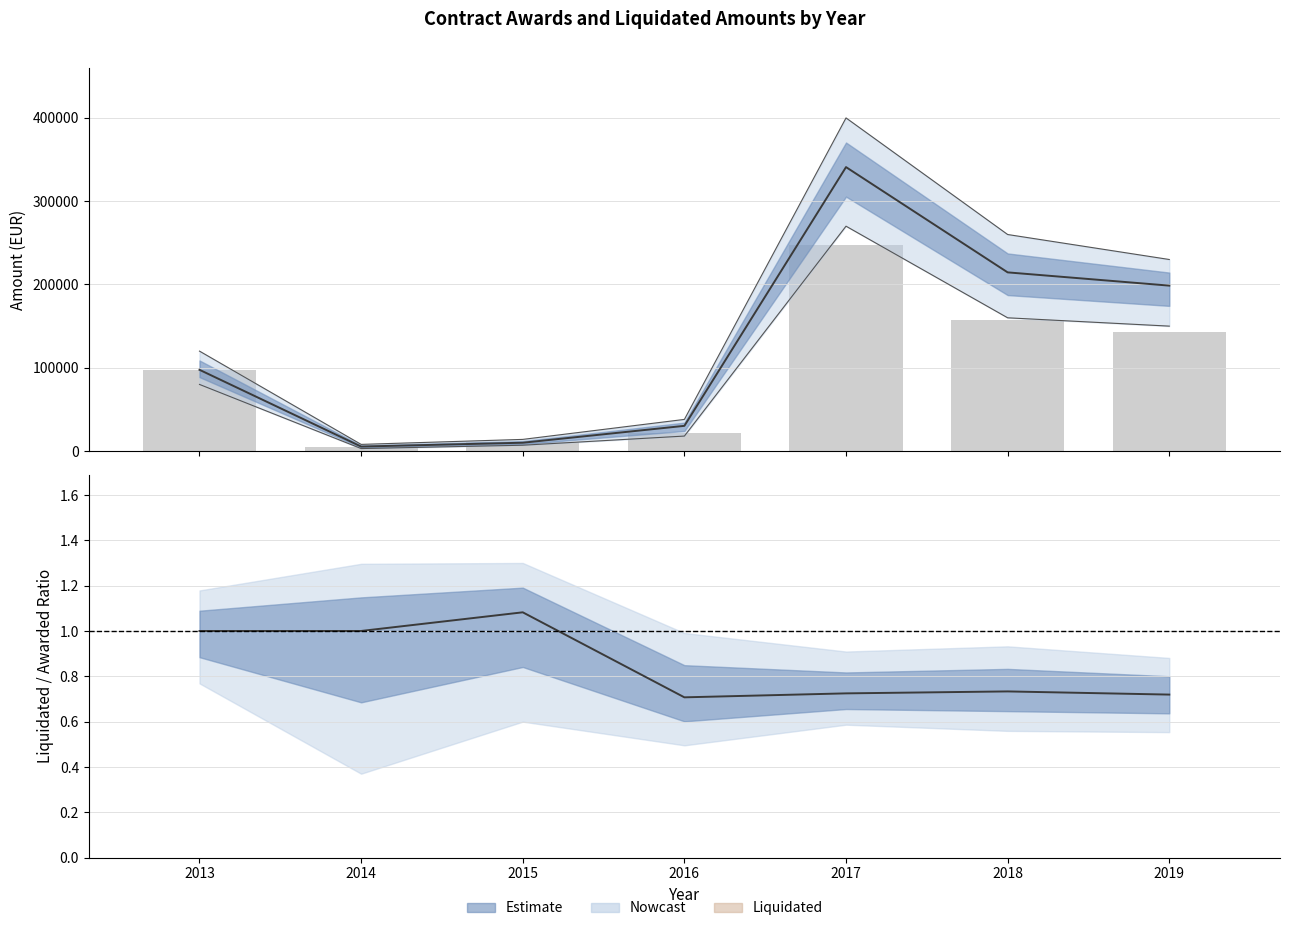

True or false: Liquidated/Awarded ratio has a value of 1.1 at 2015.

True